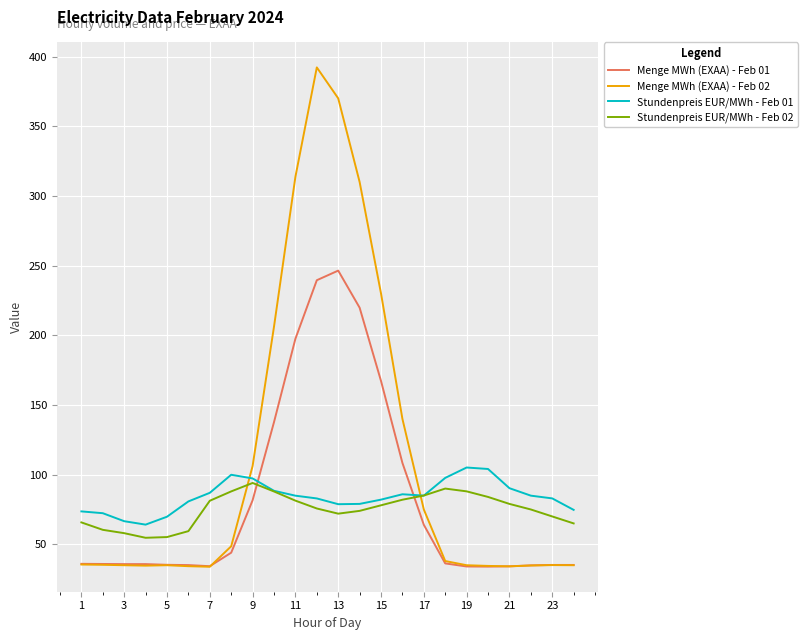

How many times do Stundenpreis EUR/MWh - Feb 02 and Menge MWh (EXAA) - Feb 01 cross each other?

2